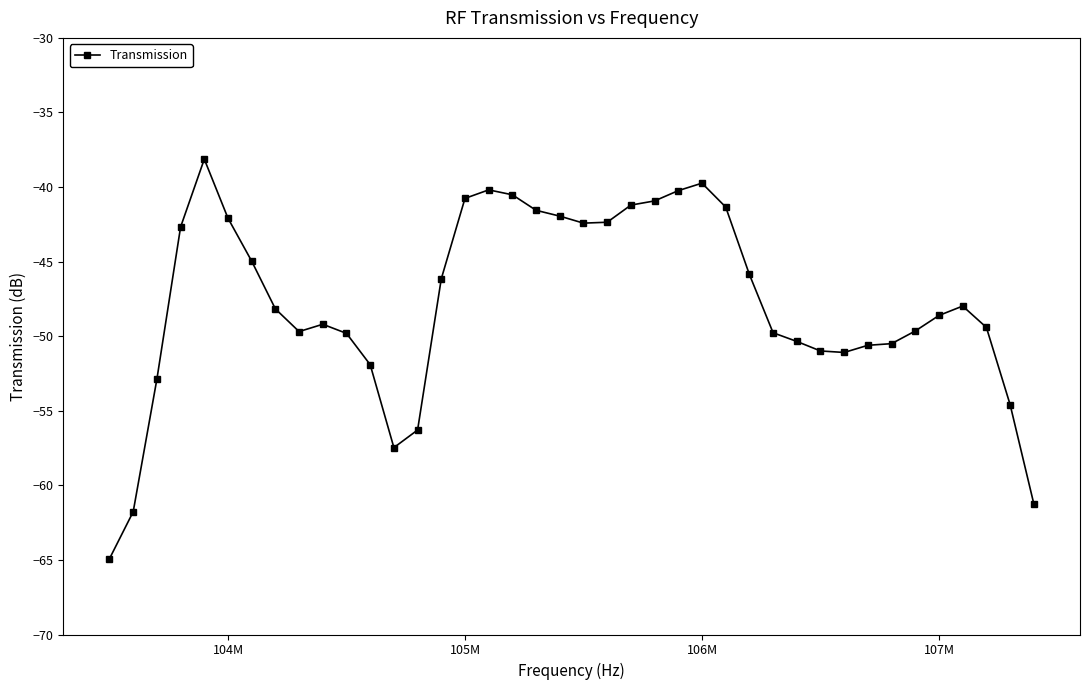

What is the value of the 9th point from the left?

-49.7